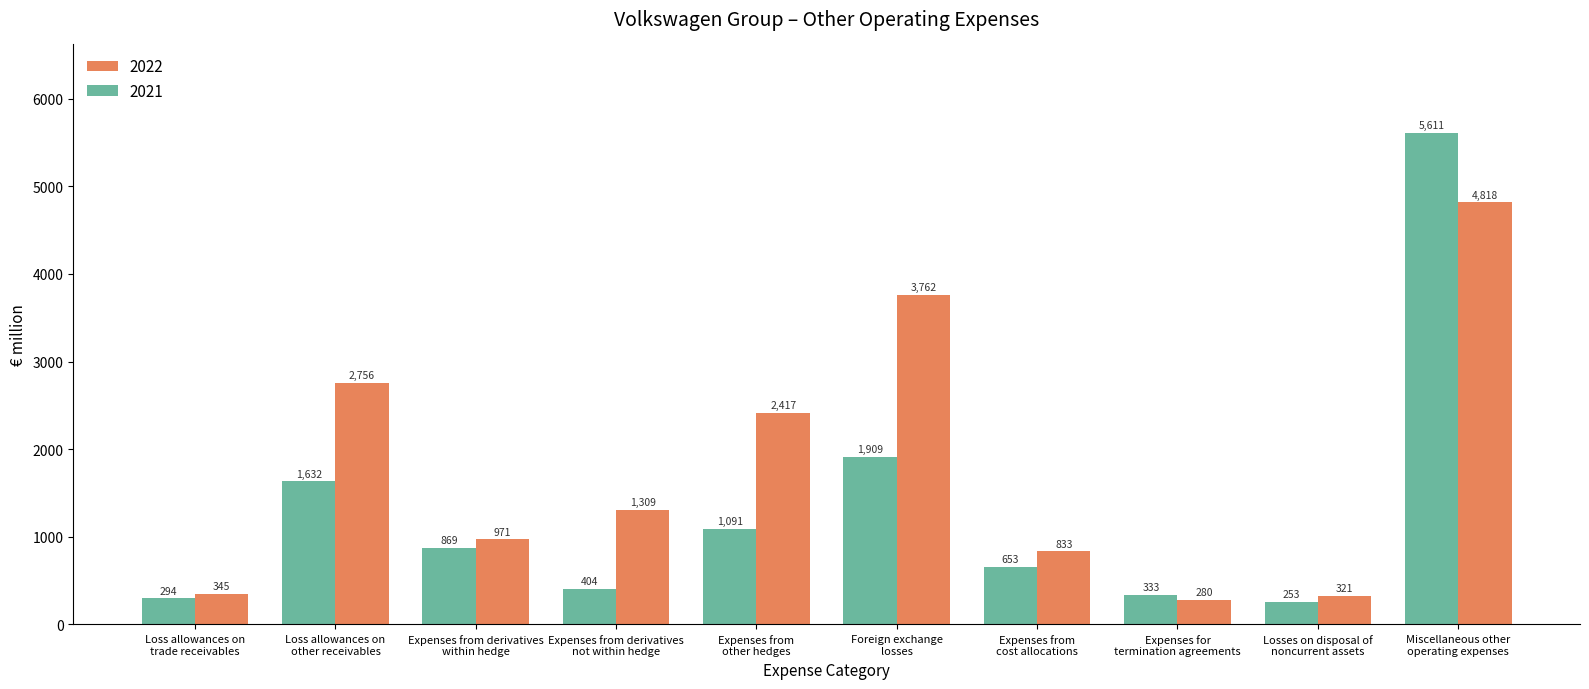

Rank the categories by 2022 value from lowest to highest.

Expenses for
termination agreements, Losses on disposal of
noncurrent assets, Loss allowances on
trade receivables, Expenses from
cost allocations, Expenses from derivatives
within hedge, Expenses from derivatives
not within hedge, Expenses from
other hedges, Loss allowances on
other receivables, Foreign exchange
losses, Miscellaneous other
operating expenses